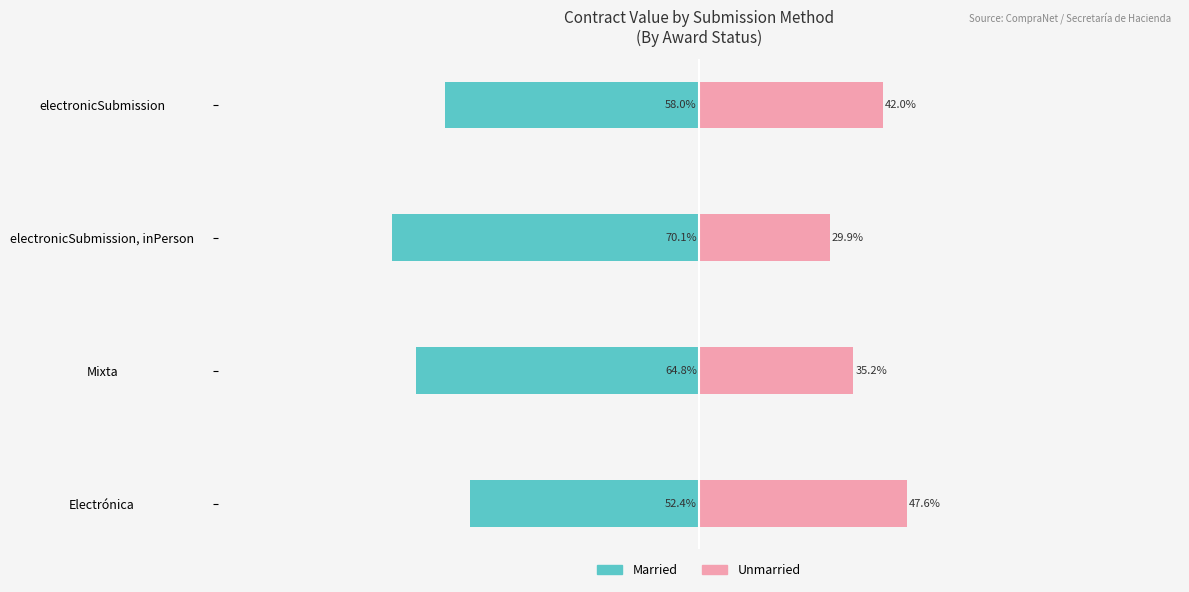

Which has a higher value, electronicSubmission, inPerson or electronicSubmission?

electronicSubmission